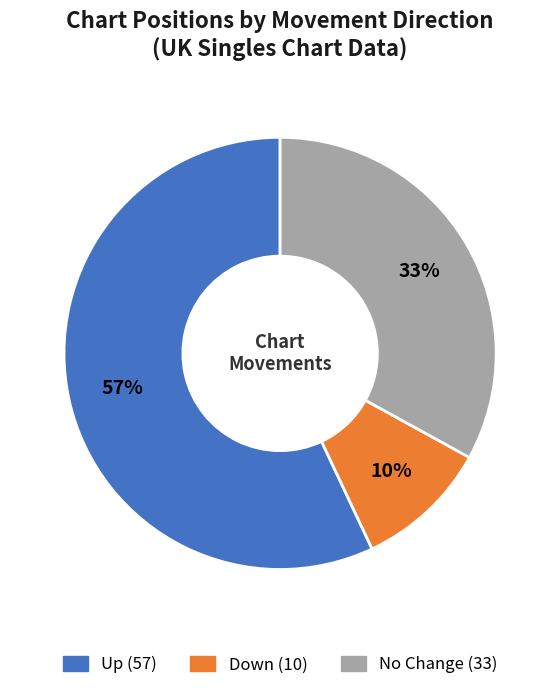

Does any single category account for the majority?

Yes